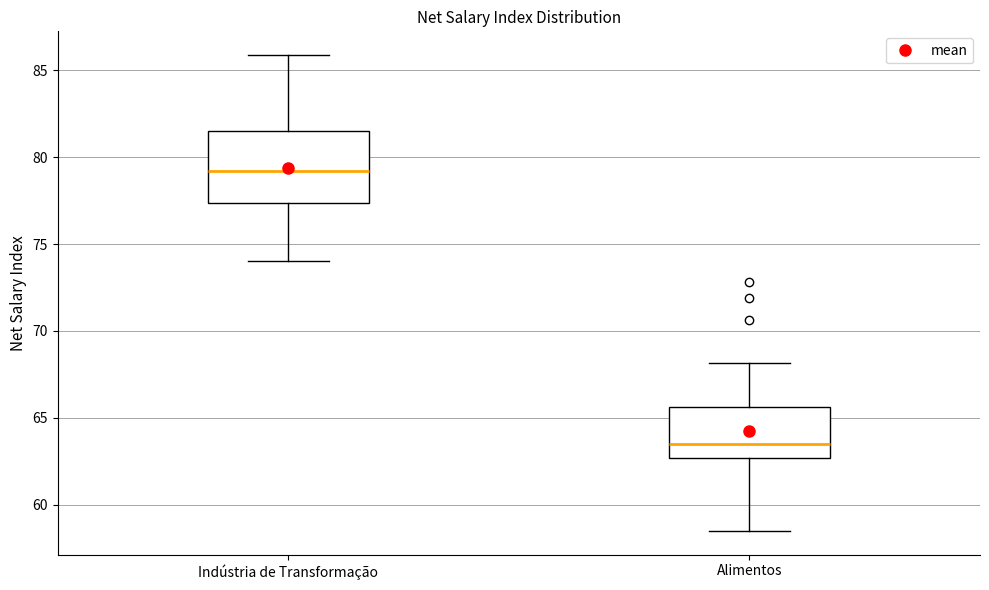

Which box's median line is the highest?

Indústria de Transformação